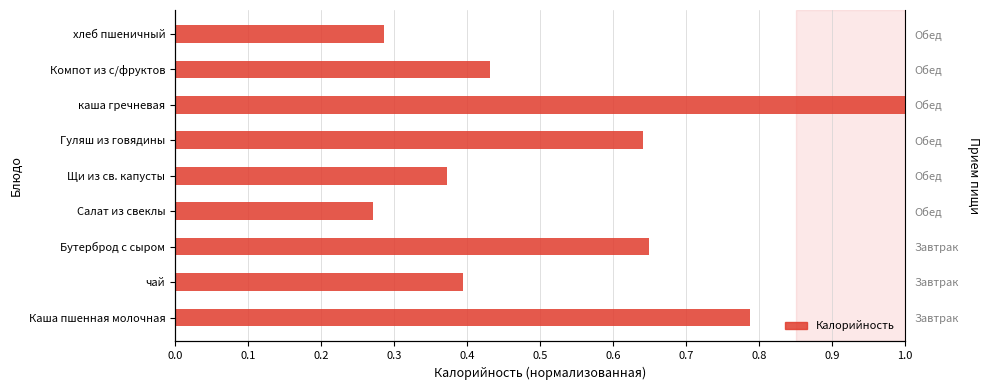

How many data points does each series have?

9